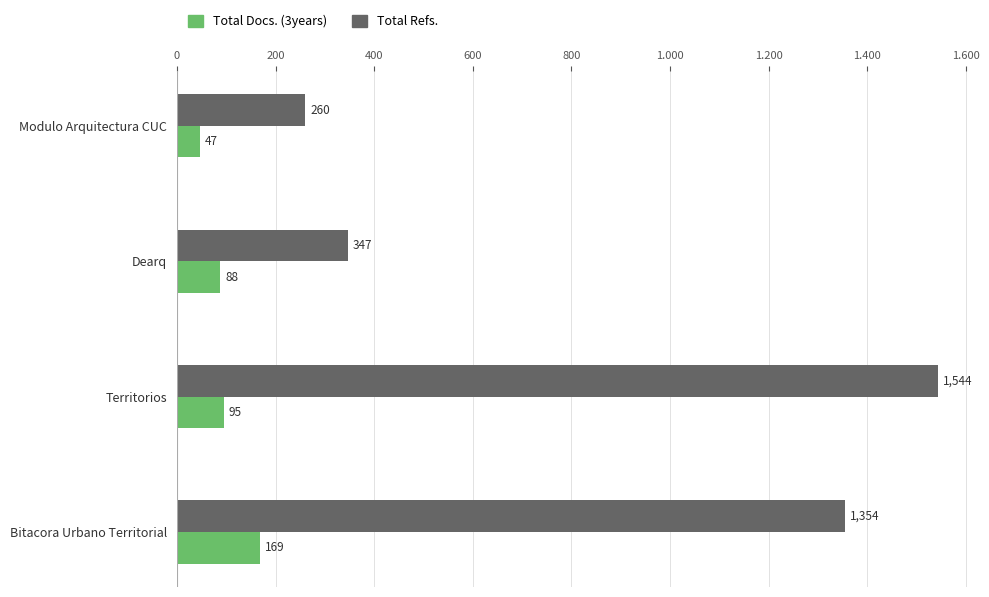

What are all the series names shown in the legend?

Total Docs. (3years), Total Refs.